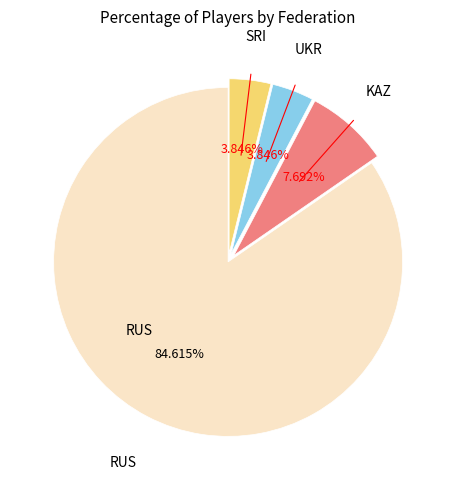

Count the number of slices in the pie.

4